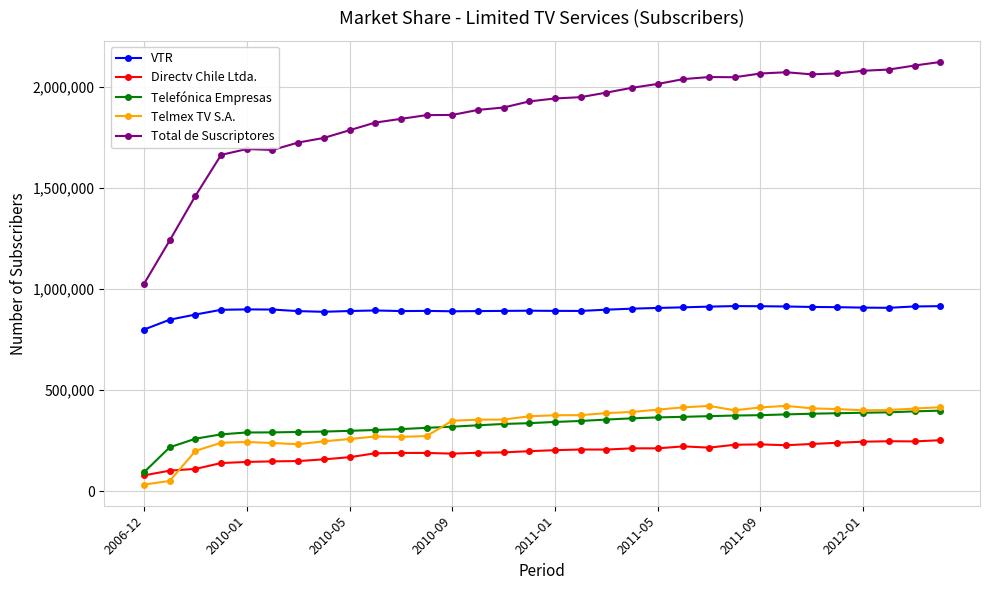

Which series has the largest range (max minus min)?

Total de Suscriptores